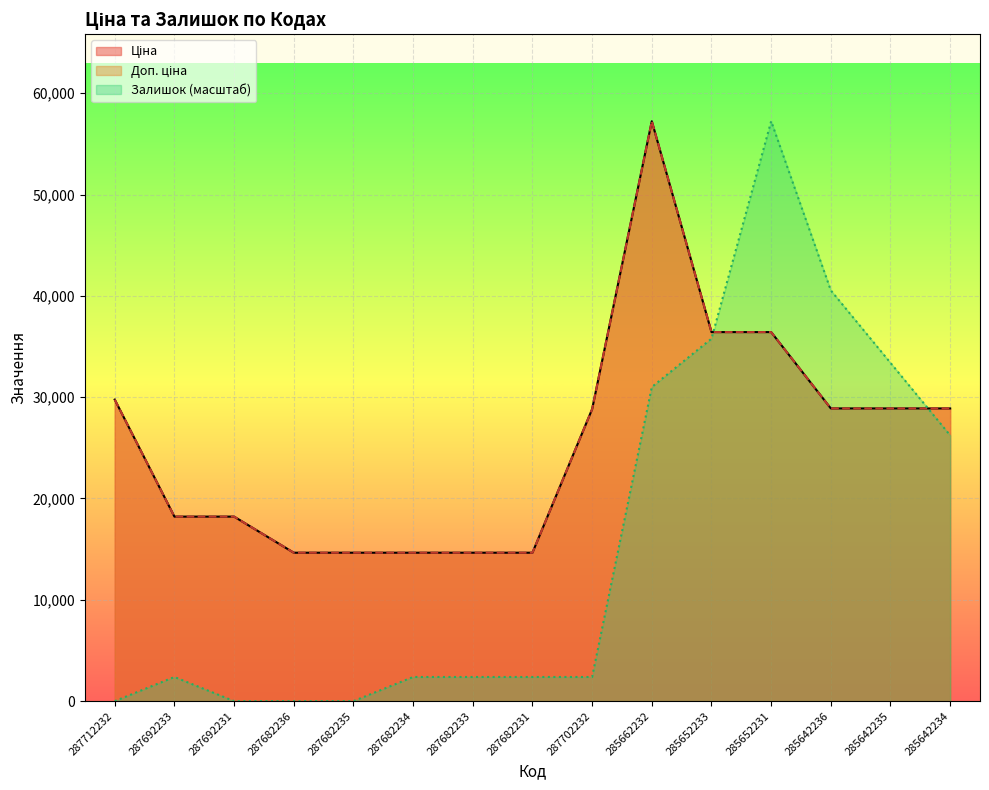

Between 287682235 and 285642236, which series saw the biggest shift?

Залишок